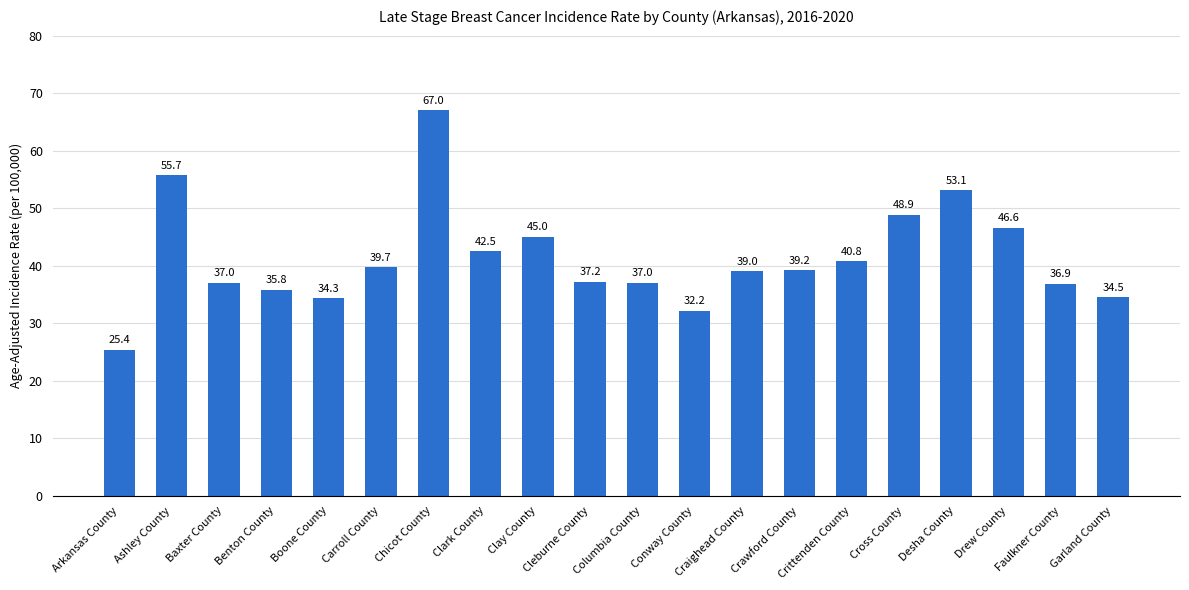

True or false: the data shows 52.6 at Garland County.

False